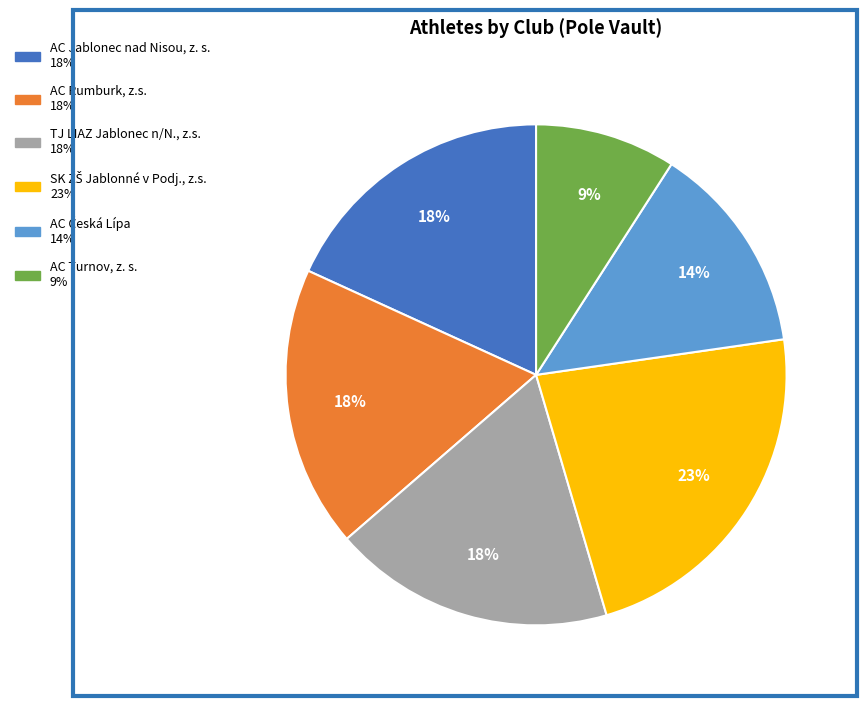

True or false: AC Turnov, z. s. accounts for 1% of the total.

False